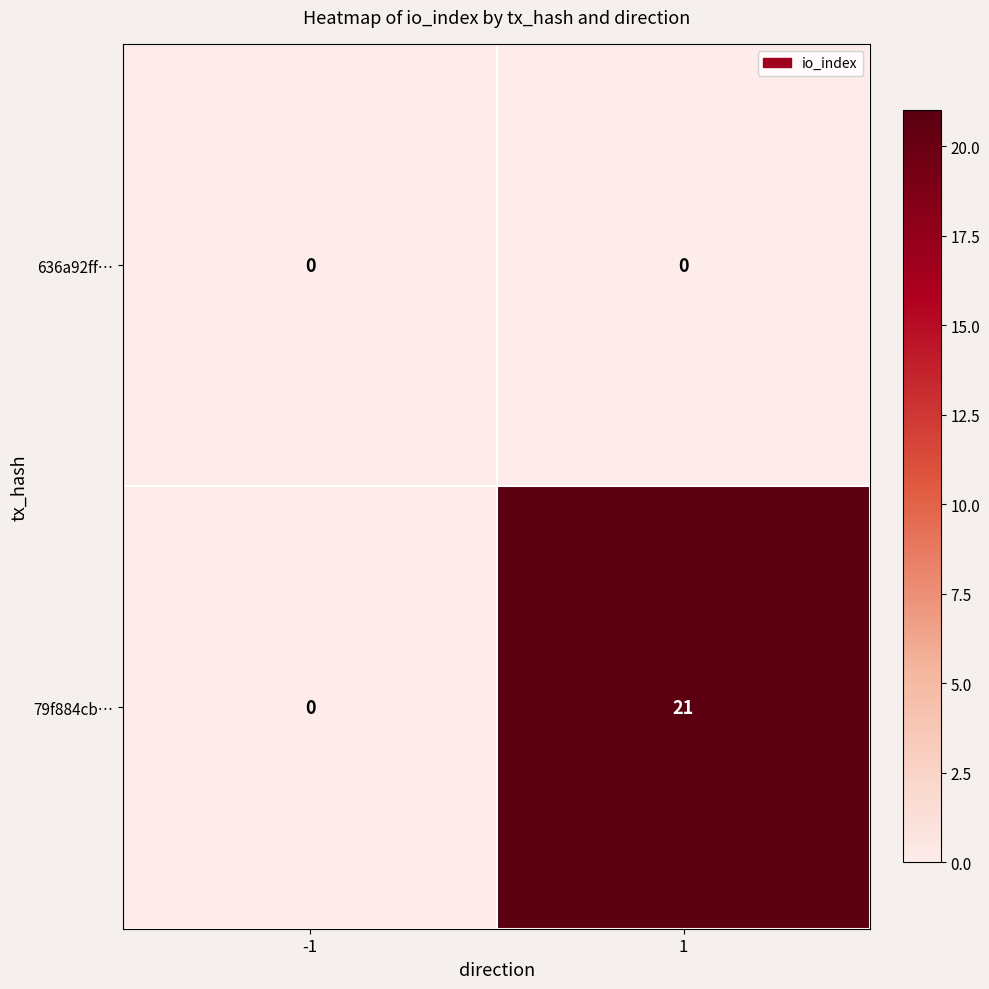

What is the total value across all series at 1?

21